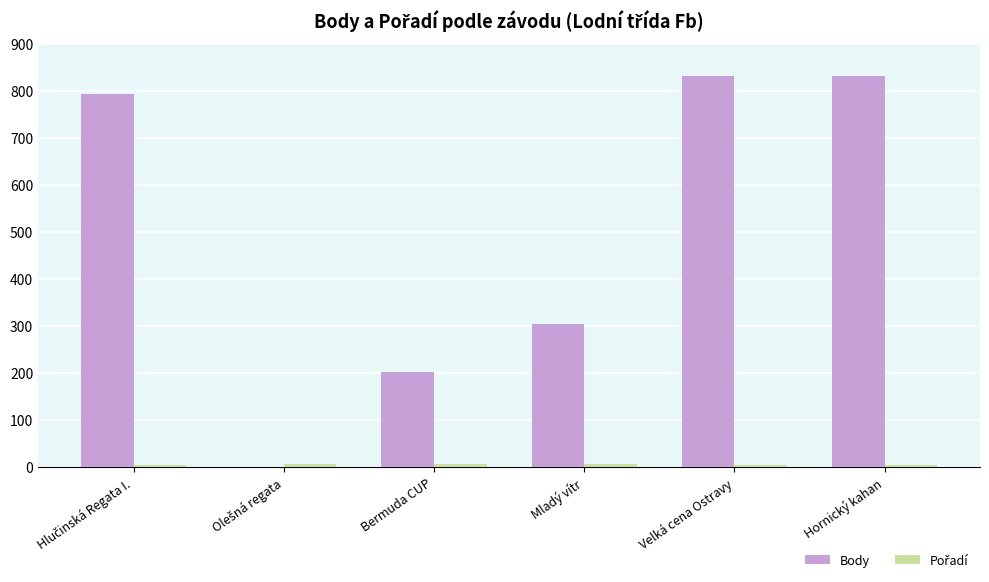

True or false: Body has a value of 202 at Bermuda CUP.

True